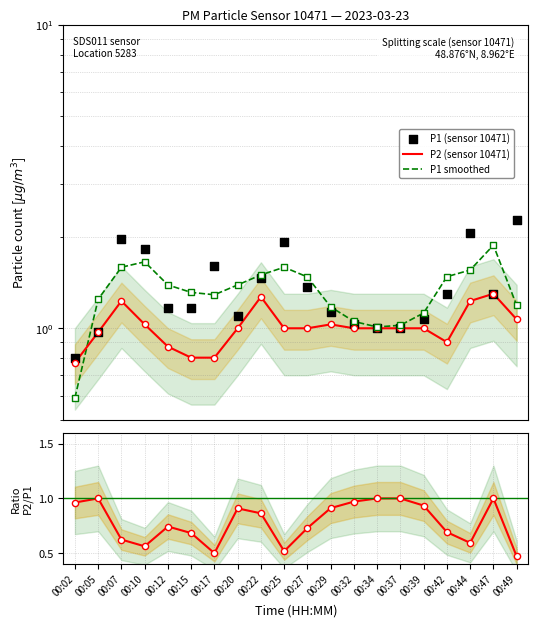

At how many categories does at least one series exceed 1?

19